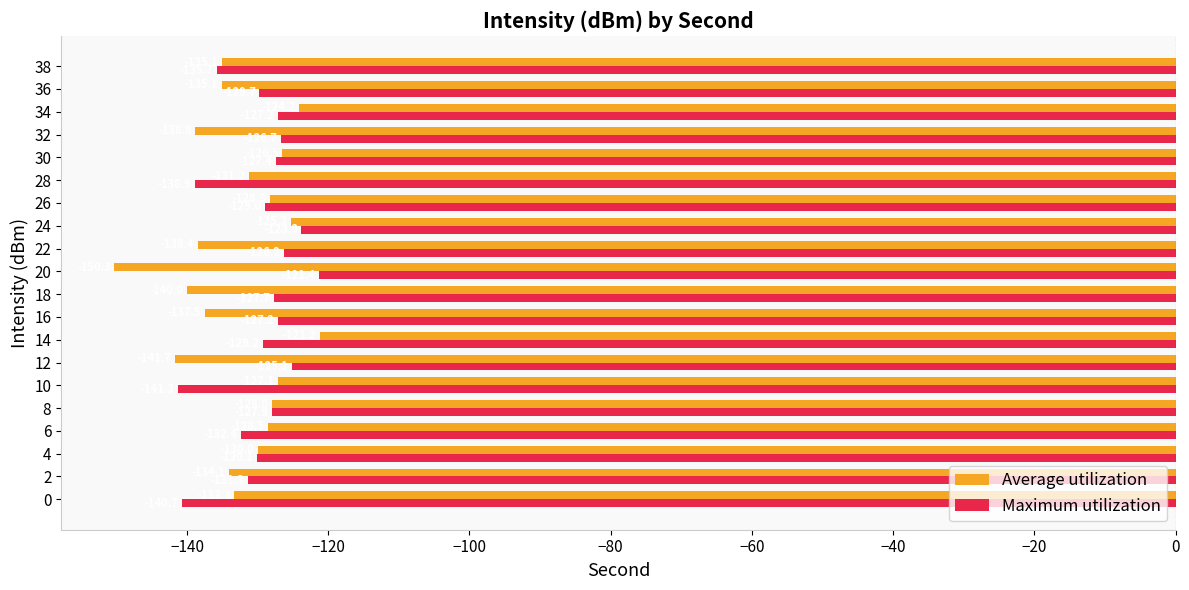

The Average utilization series shows -137.5 at 16. True or false?

True